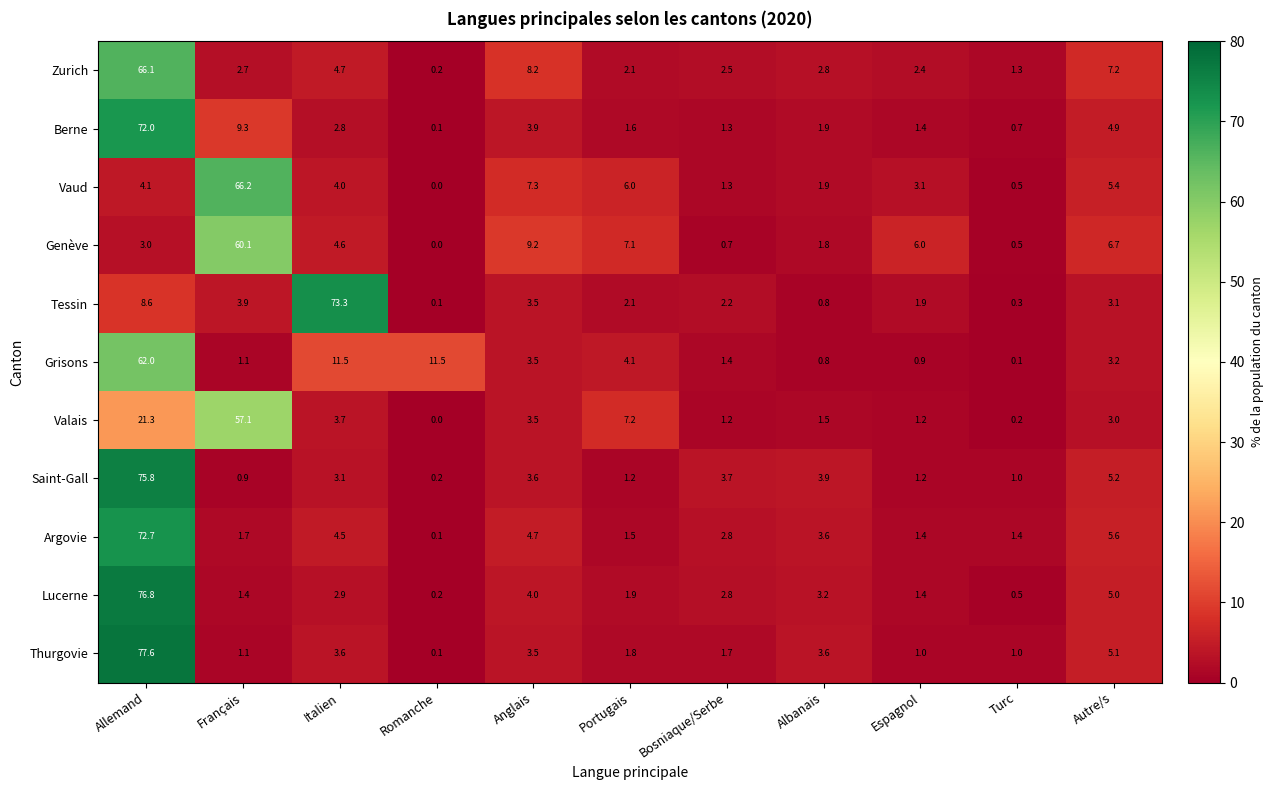

Rank the series by their maximum value, from lowest to highest.

Valais, Genève, Grisons, Zurich, Vaud, Berne, Argovie, Tessin, Saint-Gall, Lucerne, Thurgovie